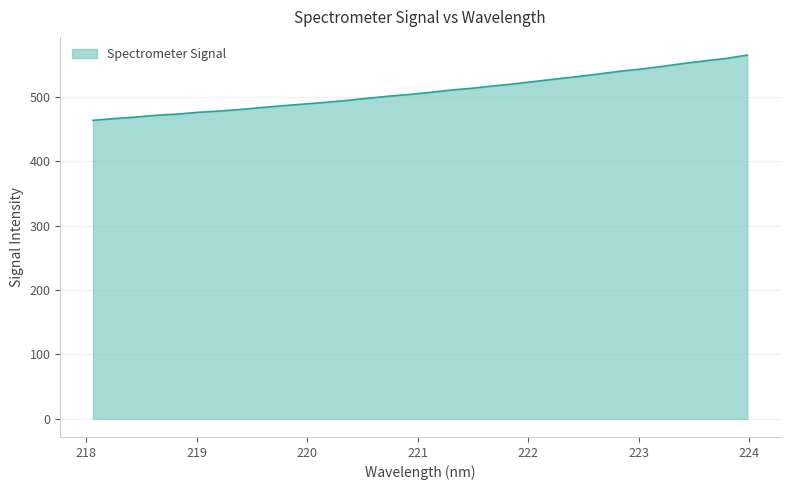

What is the difference between the maximum and minimum values?

101.3